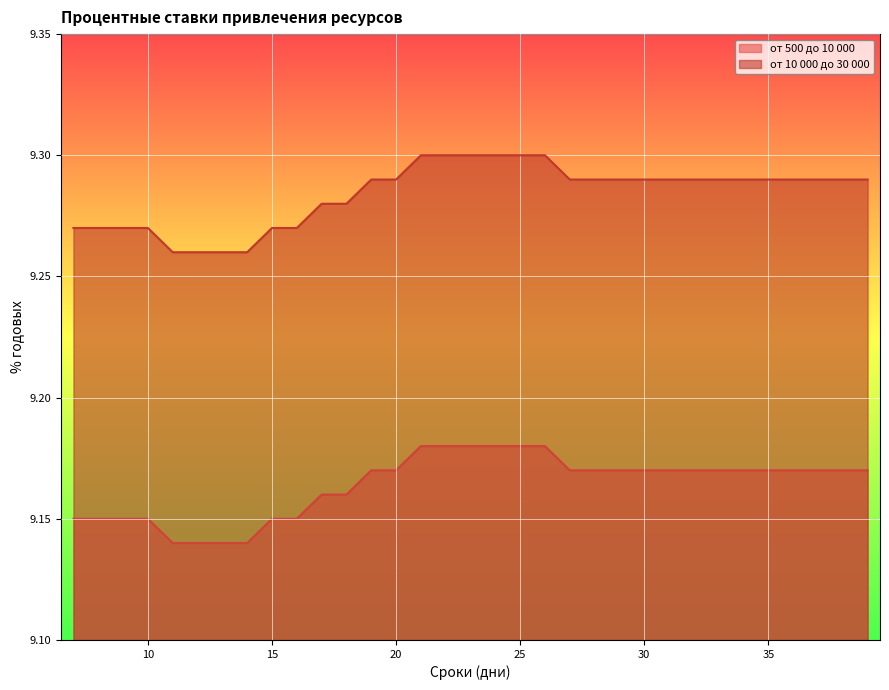

What is the sum of the от 500 до 10 000 values at 16 and 32?

18.3